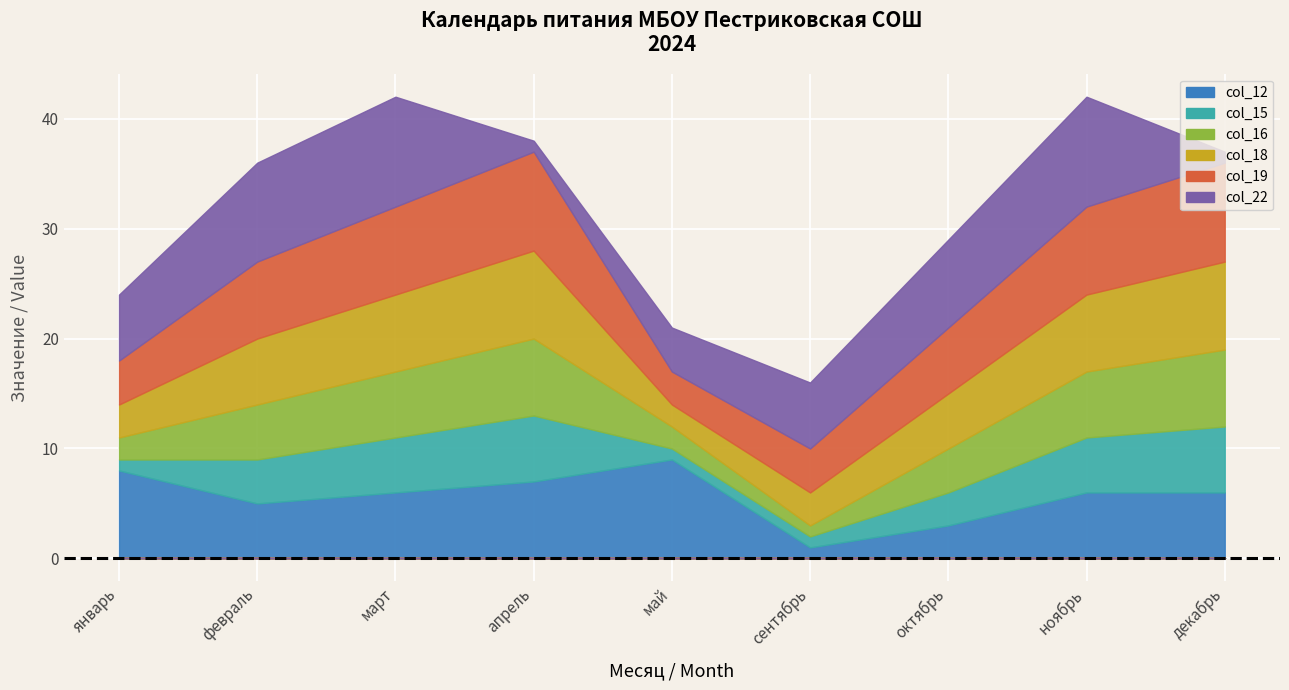

What position from the left is март?

3